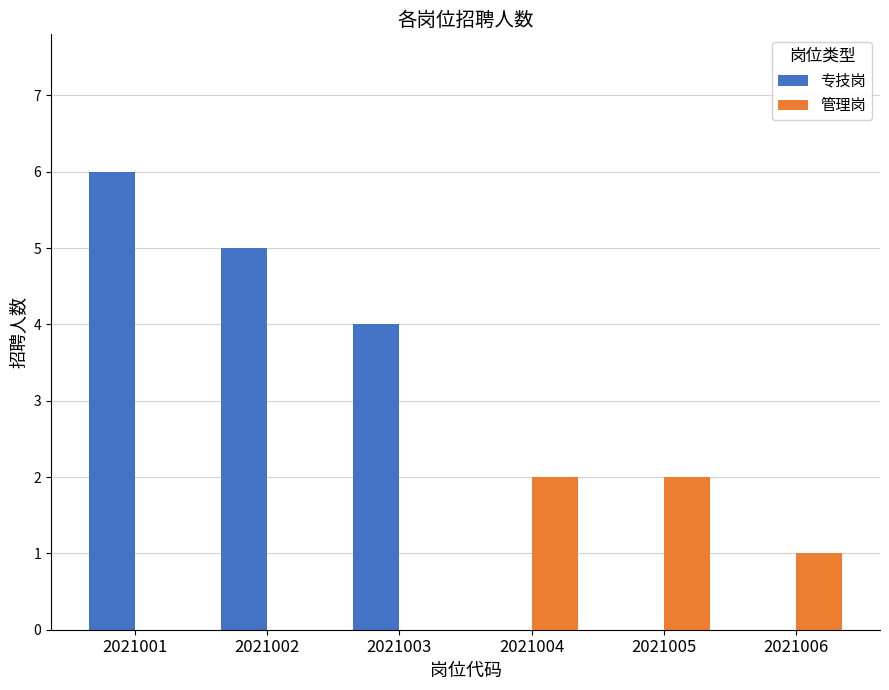

What are all the series names shown in the legend?

专技岗, 管理岗